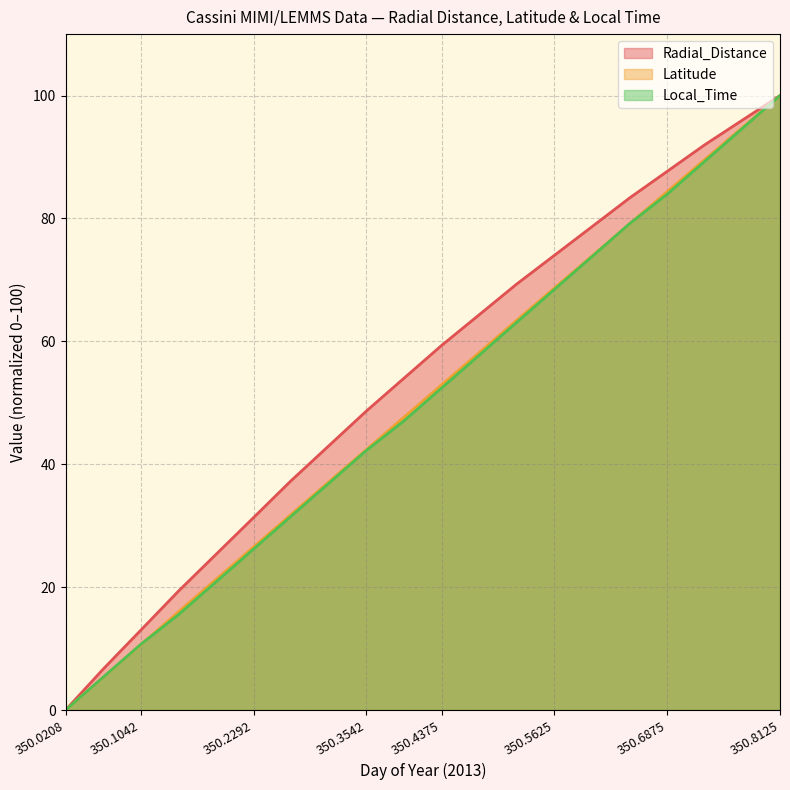

Reading left to right, list all the values displayed in this chart.

Radial_Distance: 350.0208=0.0	350.0625=6.7	350.1042=13.0	350.1458=19.3	350.1875=25.3	350.2292=31.3	350.2708=37.3	350.3125=43.0	350.3542=48.7	350.3958=54.0	350.4375=59.3	350.4792=64.3	350.5208=69.3	350.5625=74.0	350.6042=78.7	350.6458=83.3	350.6875=87.7	350.7292=92.0	350.7708=96.0	350.8125=100.0
Latitude: 350.0208=0.0	350.0625=5.3	350.1042=10.6	350.1458=16.0	350.1875=21.3	350.2292=26.6	350.2708=31.8	350.3125=37.1	350.3542=42.4	350.3958=47.7	350.4375=52.9	350.4792=58.2	350.5208=63.4	350.5625=68.7	350.6042=73.9	350.6458=79.1	350.6875=84.4	350.7292=89.6	350.7708=94.8	350.8125=100.0
Local_Time: 350.0208=0.0	350.0625=5.3	350.1042=10.7	350.1458=15.5	350.1875=20.9	350.2292=26.2	350.2708=31.6	350.3125=36.9	350.3542=42.2	350.3958=47.1	350.4375=52.4	350.4792=57.8	350.5208=63.1	350.5625=68.4	350.6042=73.8	350.6458=79.1	350.6875=84.0	350.7292=89.3	350.7708=94.7	350.8125=100.0